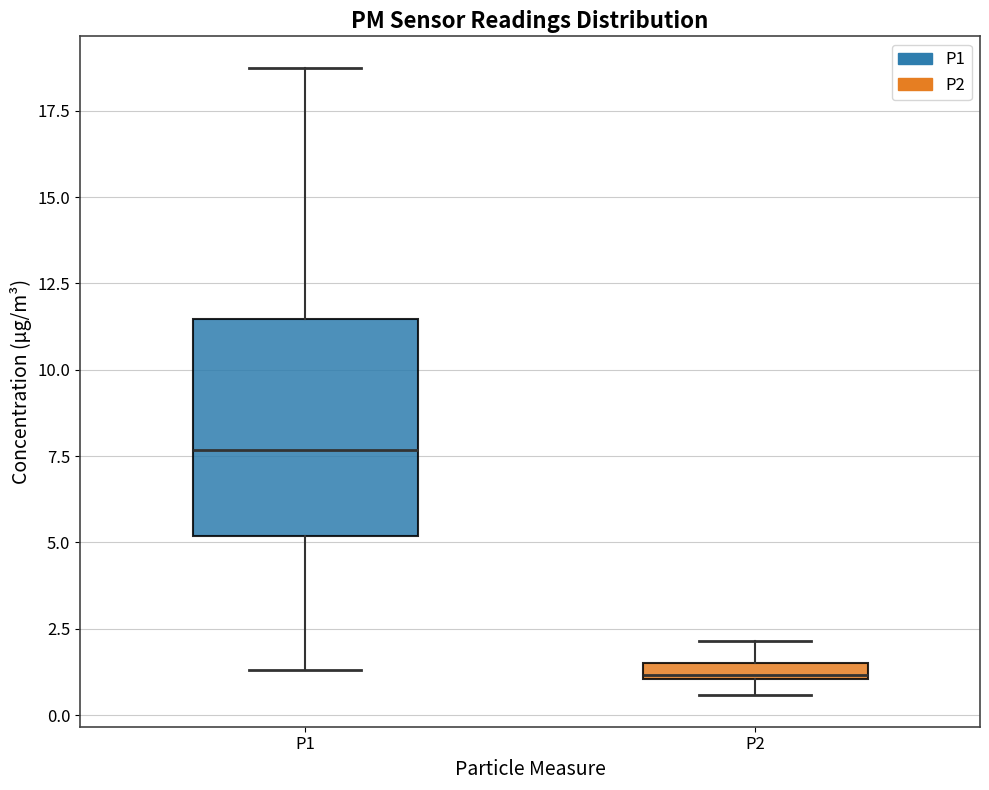

Which box has the highest median line?

P1